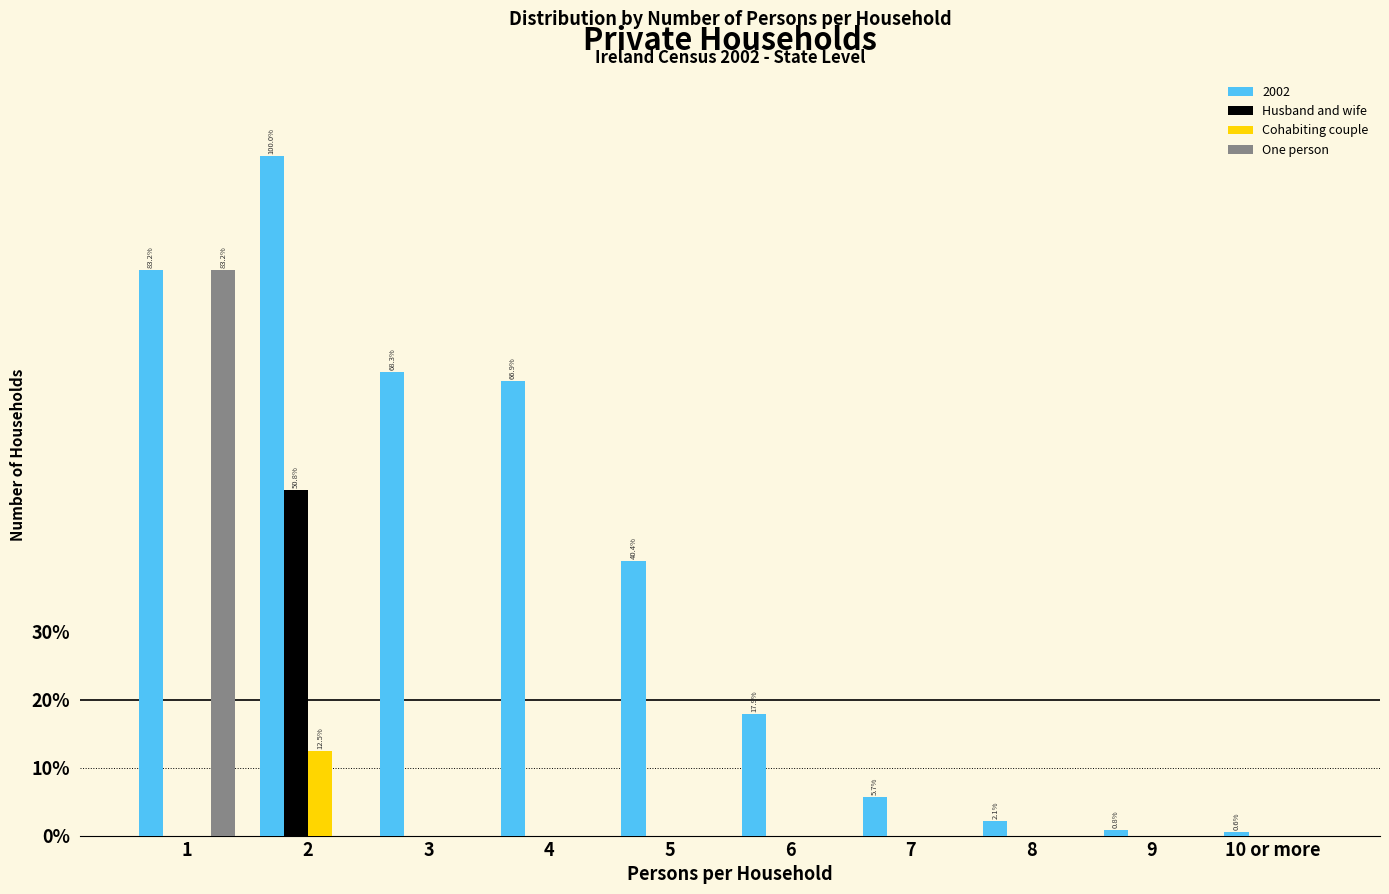

What is the highest value of the One person series?

83.2